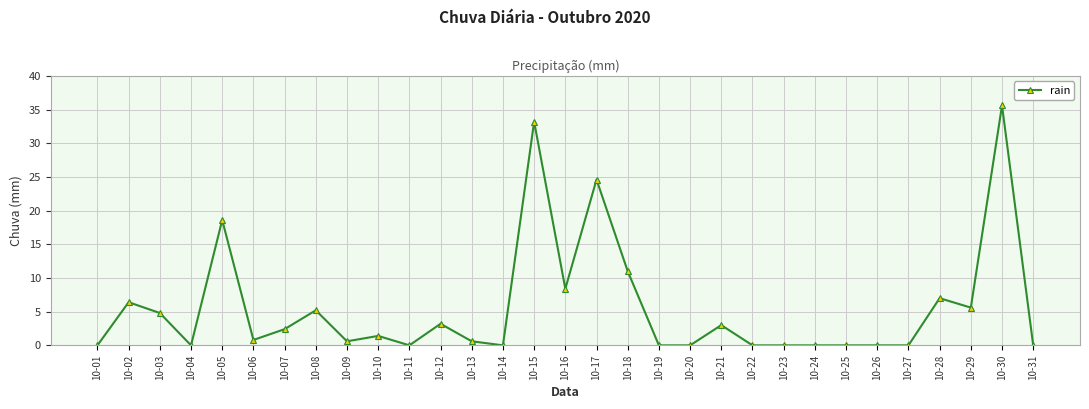

Where is the first local maximum?

10-02